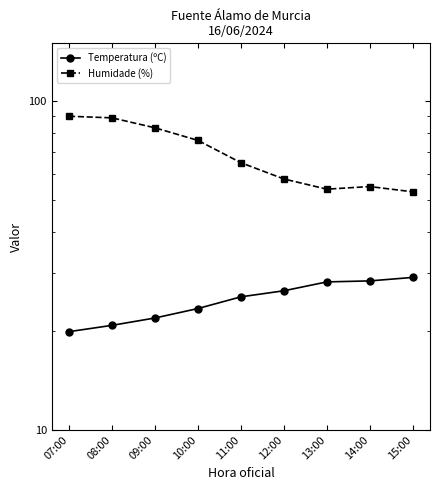

What is the value of the Humidade (%) point at the 3rd from the left?

83.0